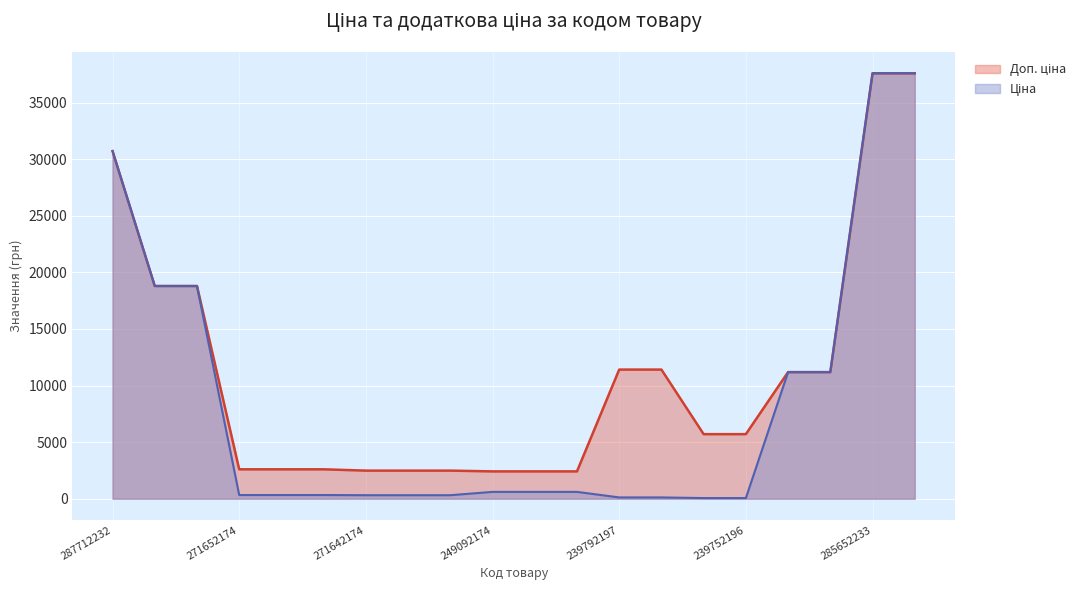

What is the highest value of the Ціна series?

37593.6